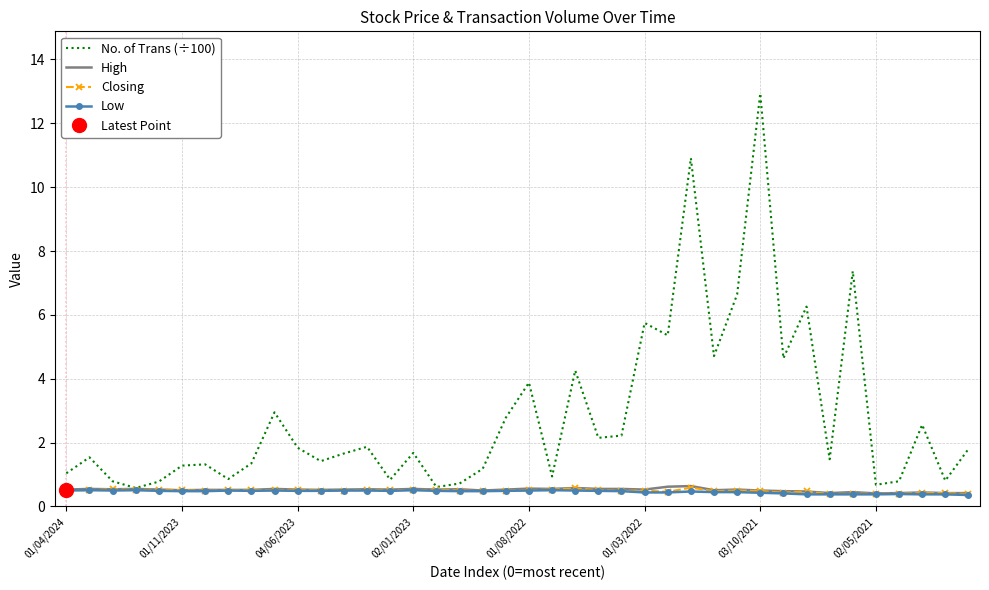

Which series has the largest range (max minus min)?

No. of Trans (÷100)